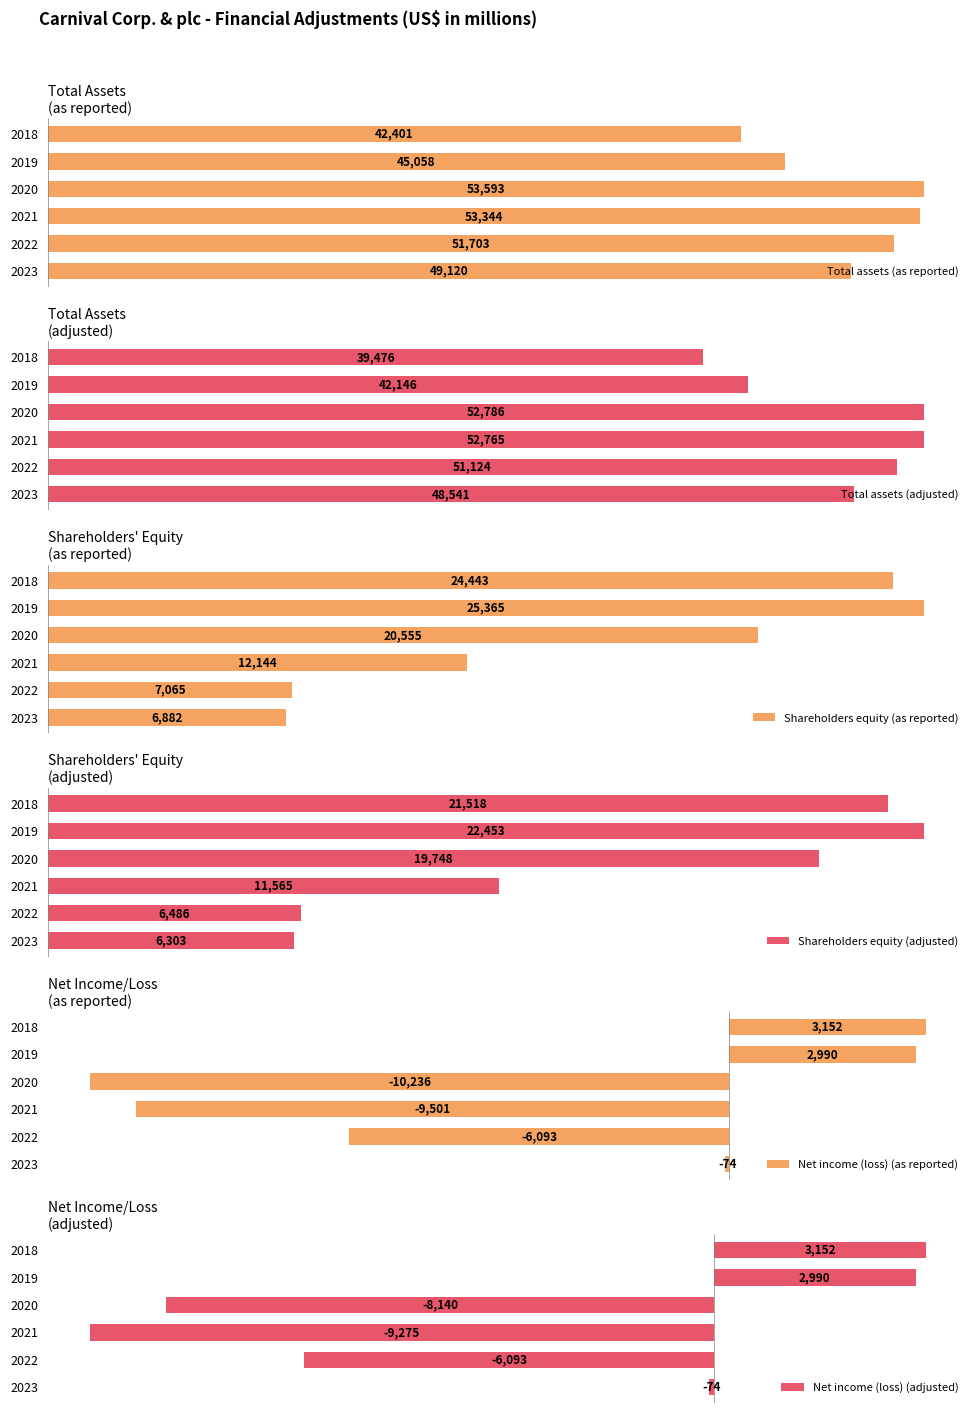

Rank the categories by Total assets (adjusted) value from highest to lowest.

2020, 2021, 2022, 2023, 2019, 2018